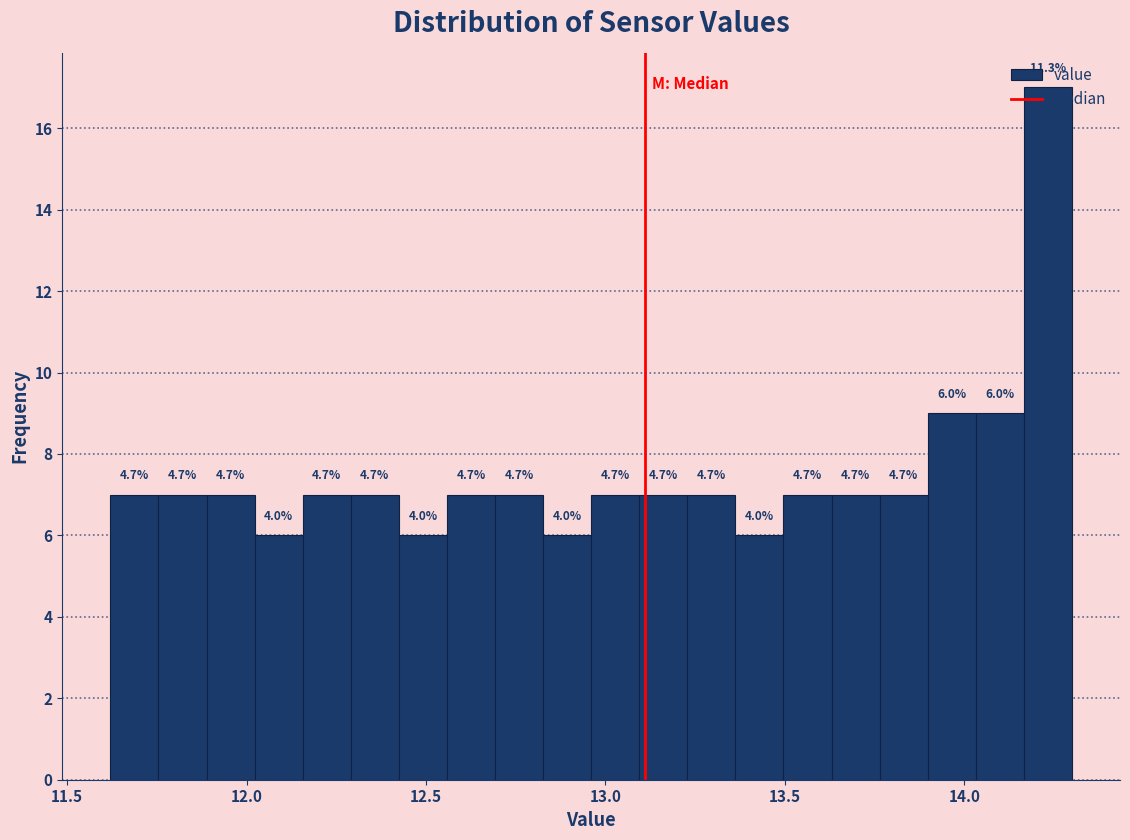

Around what value on the x-axis is the tallest bar? Give the approximate position of its centre, as read against the axis.

14.25